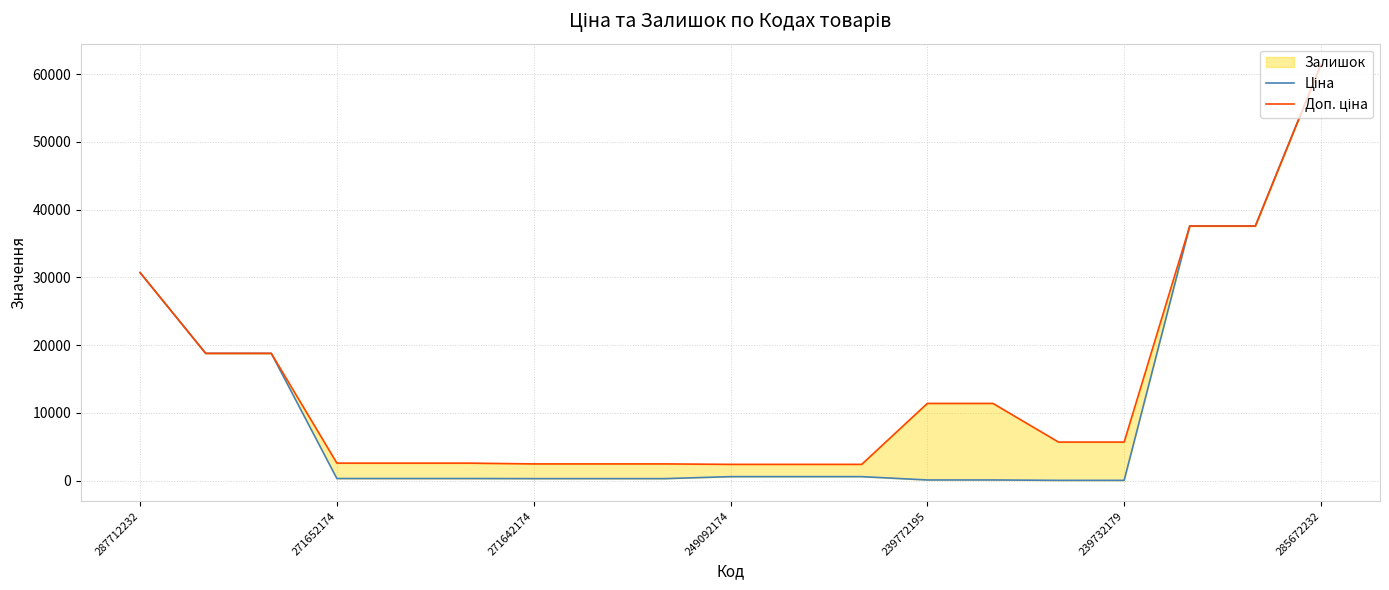

What is the average value of the Доп. ціна series?

13771.0